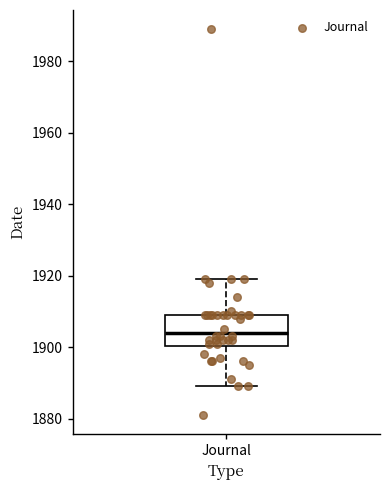

Read this box plot against the y-axis: the position of the median line, the range covered by the box, and the ends of both whiskers. The values are not printed on the chart, so give them approximately, as read against the axis.

median 1904, box 1900 to 1910, whiskers 1890 to 1920